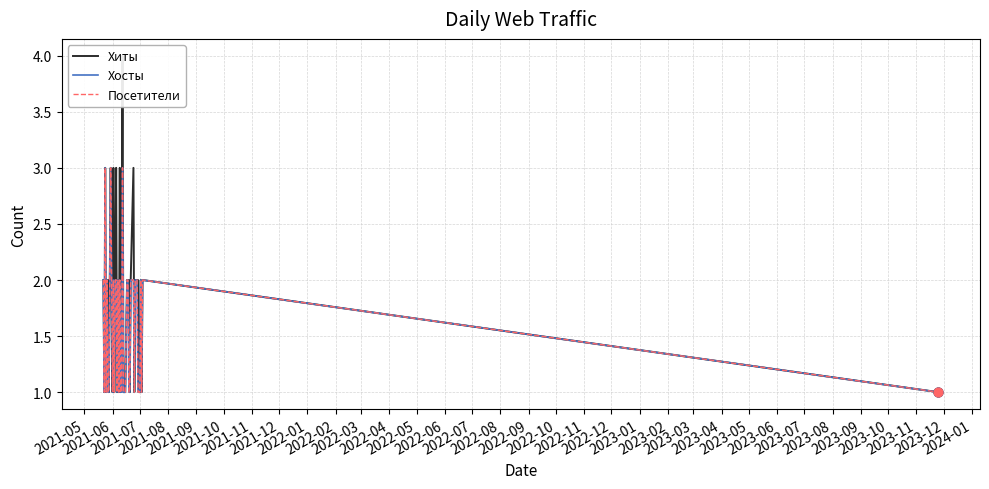

Which series contains the lowest Y value?

Хиты